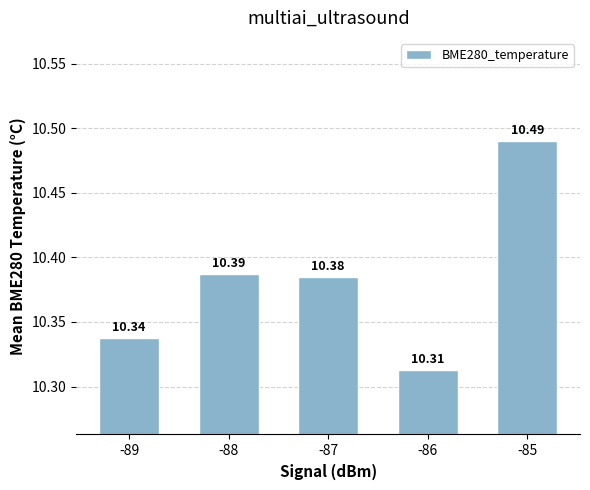

Which has a higher value, -85 or -87?

-85